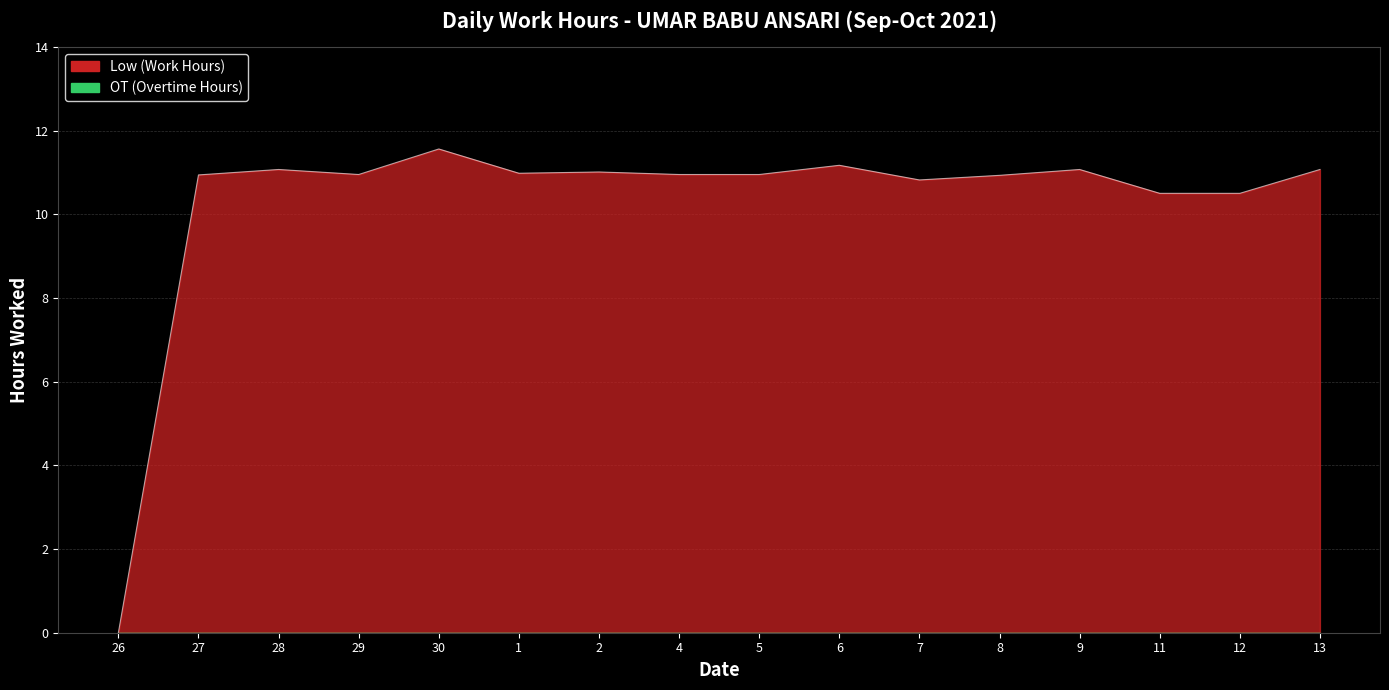

How many values are below 10?

1